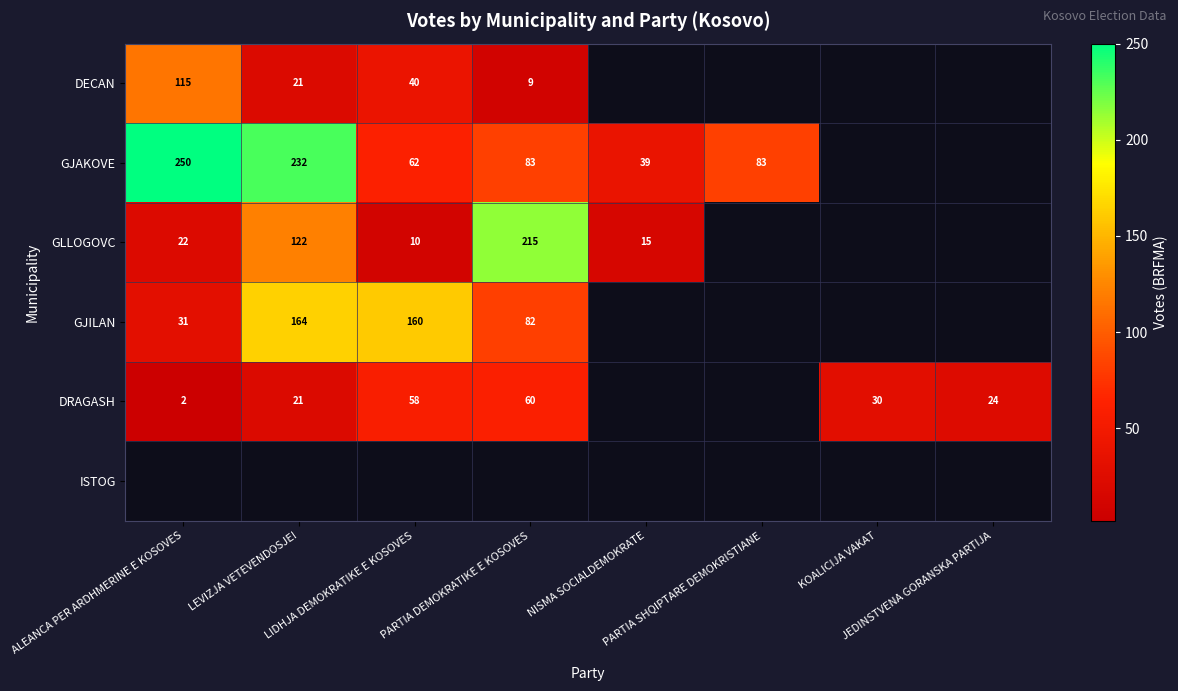

What is the lowest value of the DECAN series?

9.0